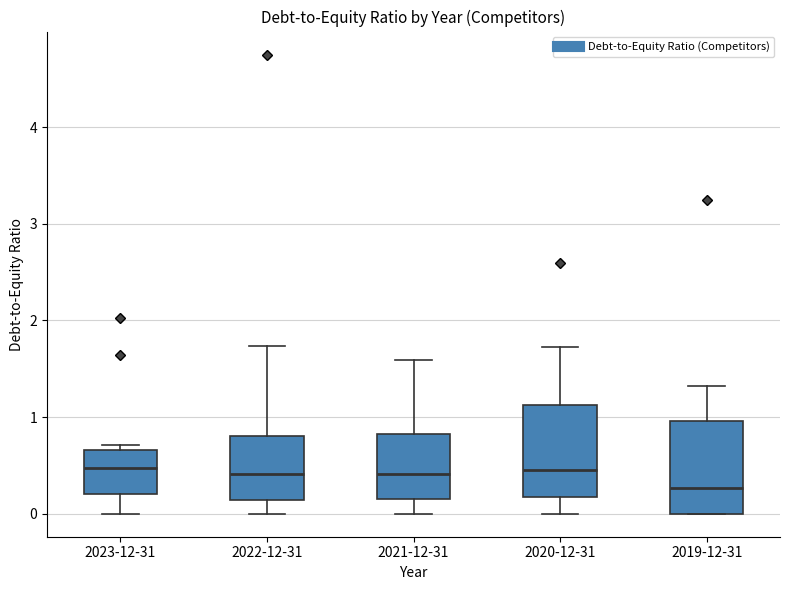

Which box's median line is the lowest?

2019-12-31